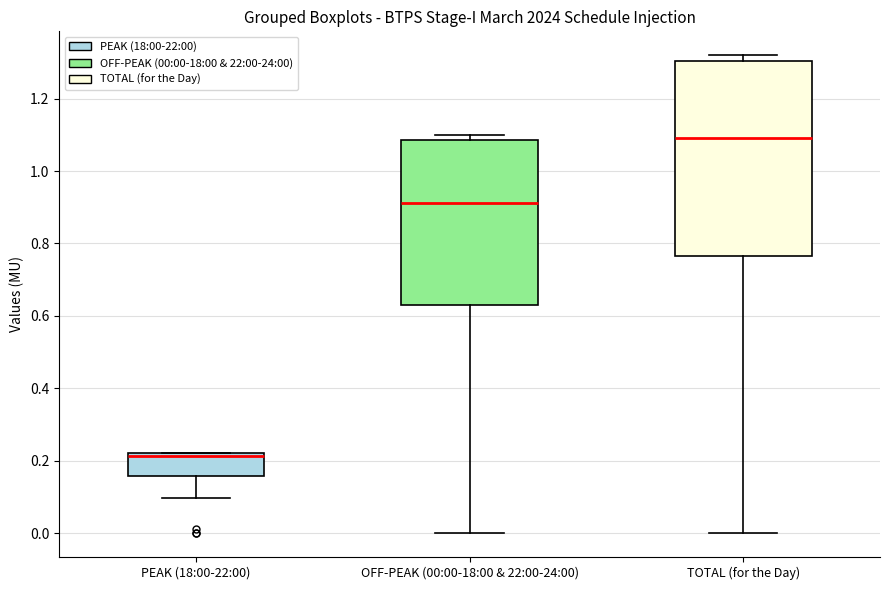

Reading left to right, read every box against the y-axis: the position of its median line, the range the box covers, and the ends of its whiskers. The values are not printed on the chart, so give them approximately, as read against the axis.

PEAK (18:00-22:00): median 0.22 (just below the box's upper edge), box 0.16 to 0.22, whiskers 0.10 to 0.22
OFF-PEAK (00:00-18:00 & 22:00-24:00): median 0.92, box 0.62 to 1.08, whiskers 0.00 to 1.10
TOTAL (for the Day): median 1.10, box 0.76 to 1.30, whiskers 0.00 to 1.32